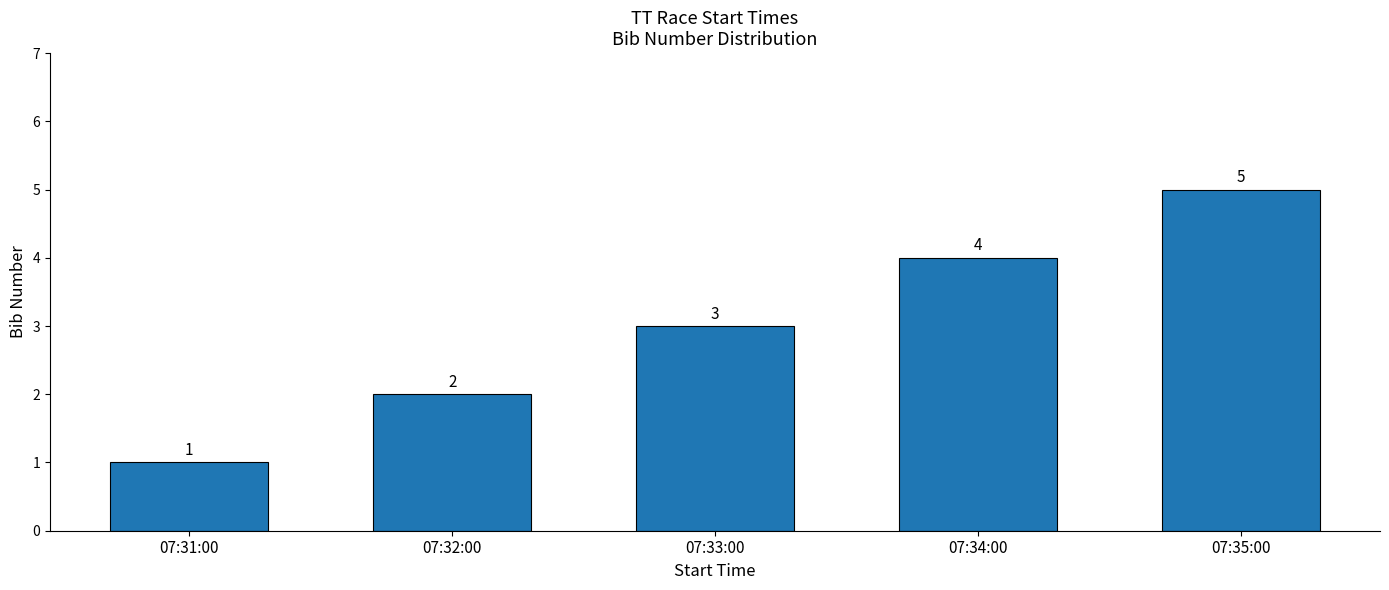

Approximately how many times larger is the value at 07:32:00 compared to 07:33:00?

0.7